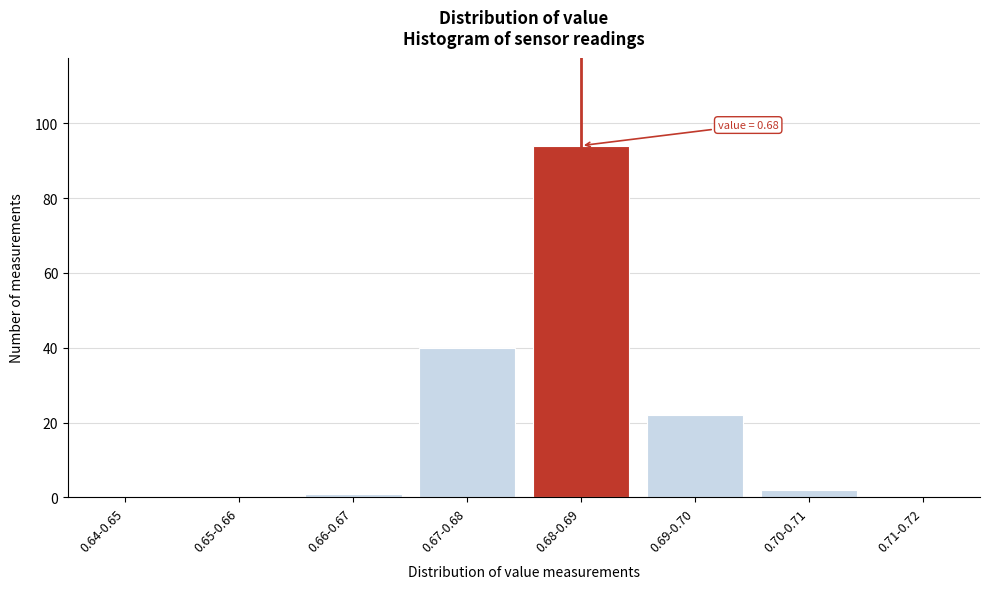

Reading left to right, extract all data points from this chart.

0.64-0.65=0	0.65-0.66=0	0.66-0.67=1	0.67-0.68=40	0.68-0.69=94	0.69-0.70=22	0.70-0.71=2	0.71-0.72=0